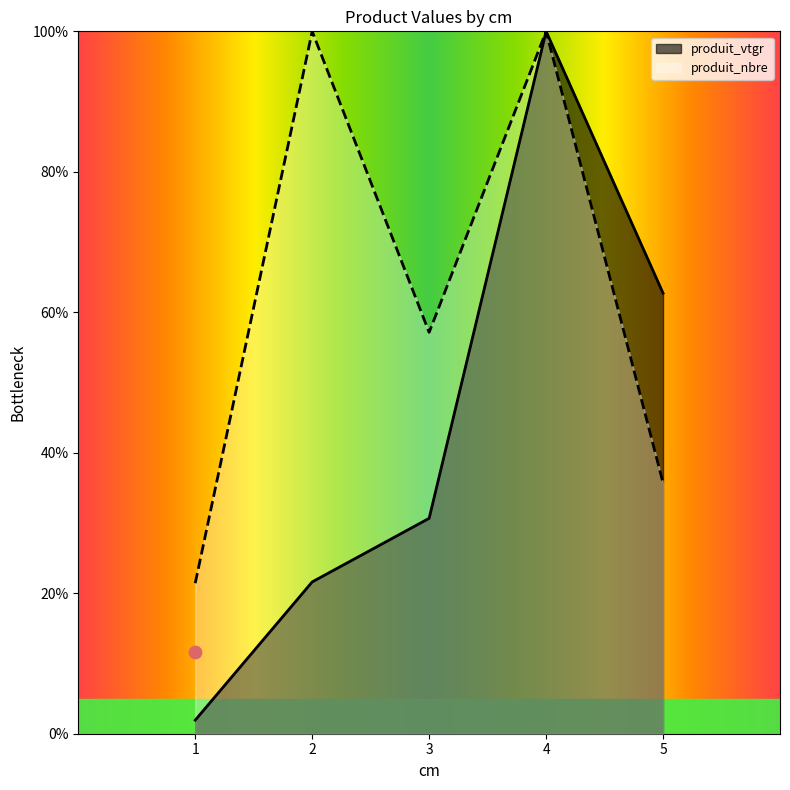

Which series has the largest Y range (max minus min)?

produit_vtgr